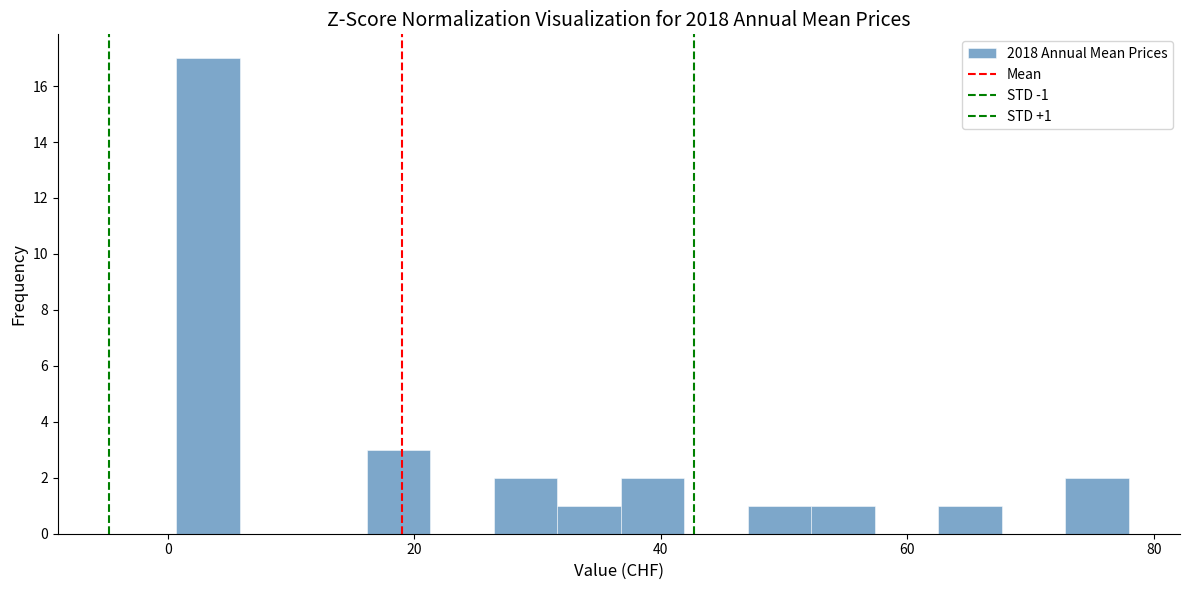

Around what value on the x-axis is the tallest bar? Give the approximate position of its centre, as read against the axis.

4